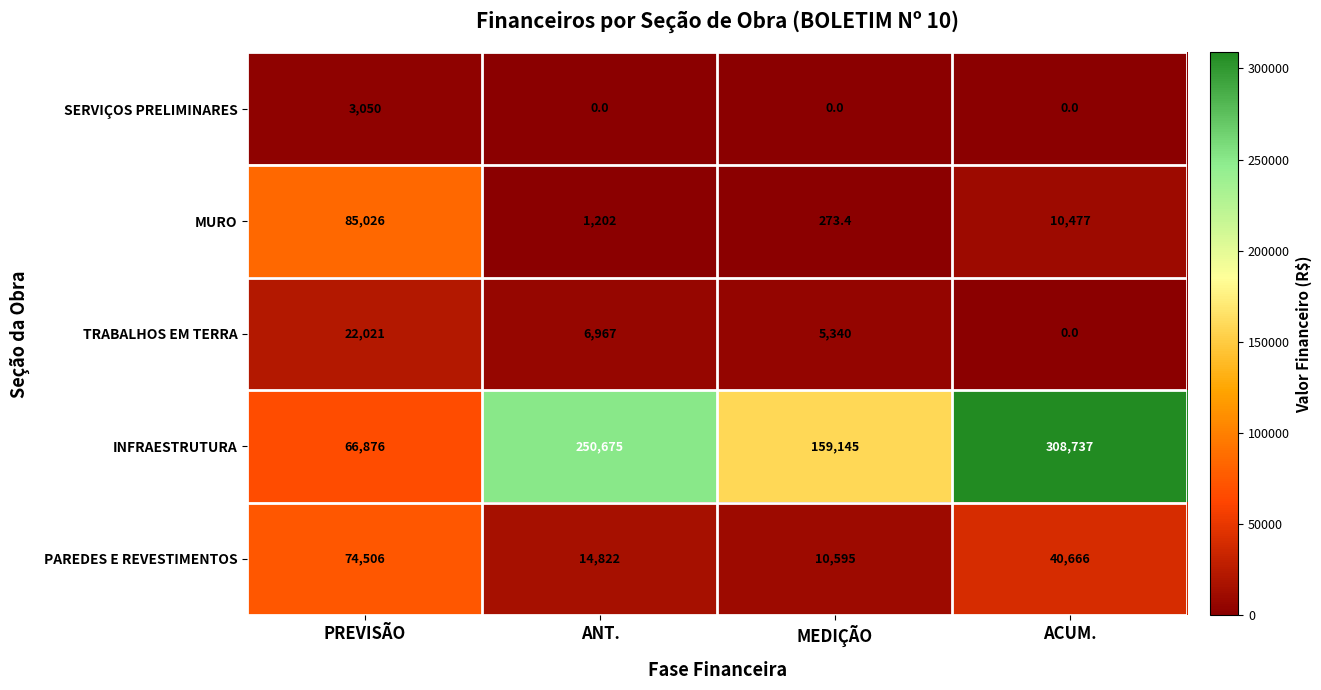

Rank the series by their maximum value, from lowest to highest.

SERVIÇOS PRELIMINARES, TRABALHOS EM TERRA, PAREDES E REVESTIMENTOS, MURO, INFRAESTRUTURA